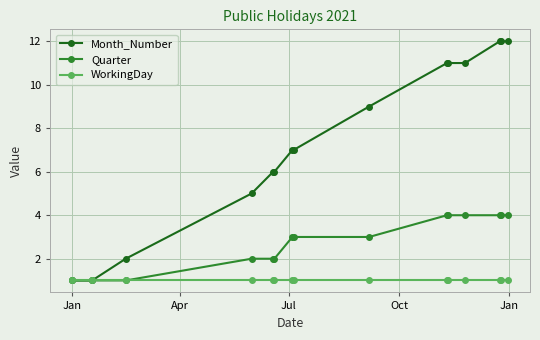

Which series has the largest total across all categories?

Month_Number